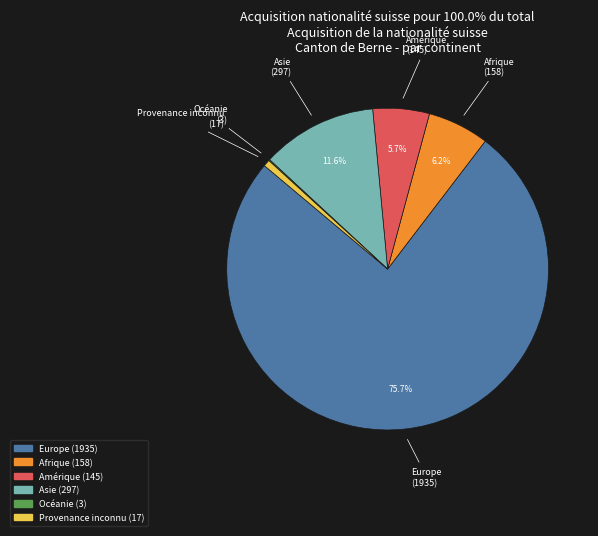

To the nearest percent, what is the average slice percentage?

17%